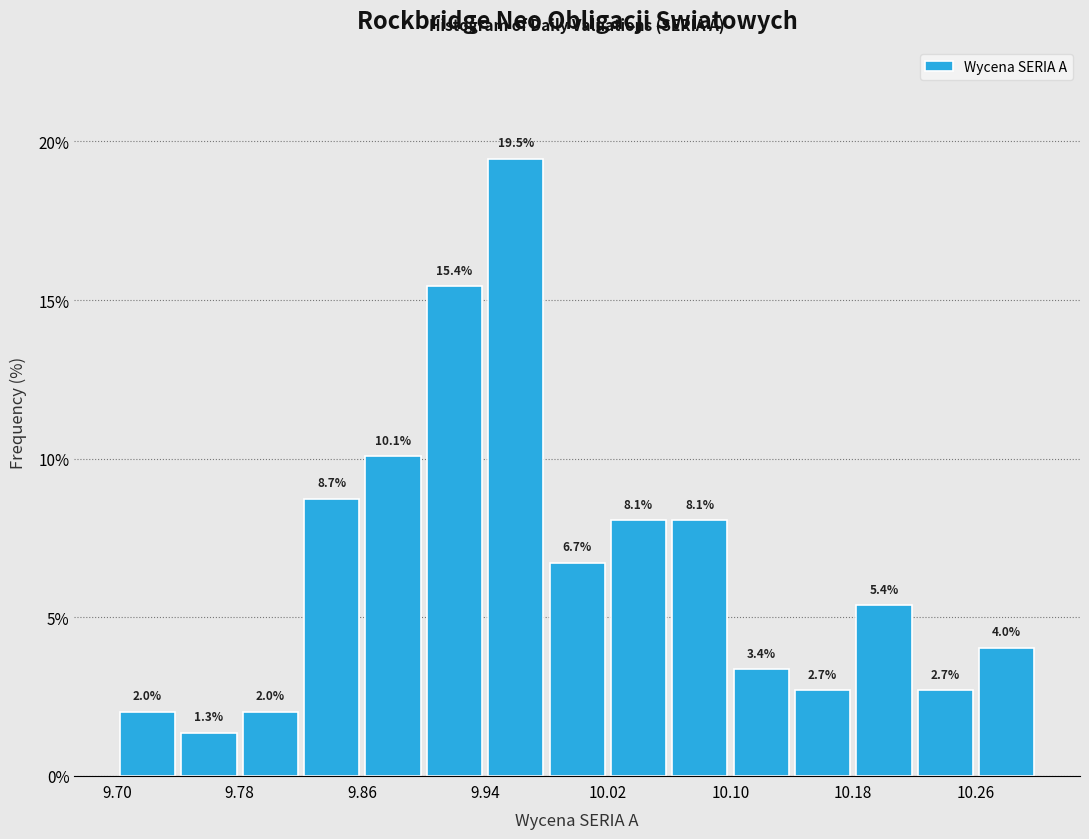

Which range on the x-axis has the tallest bar?

9.94 to 9.98